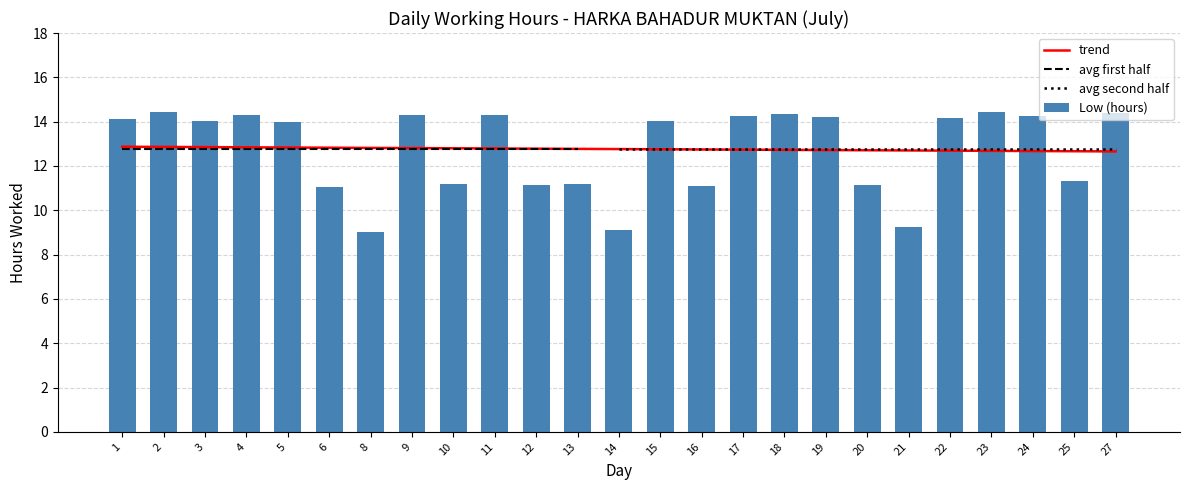

Is the value of trend at 17 greater than the value of Low (hours) at 22?

No